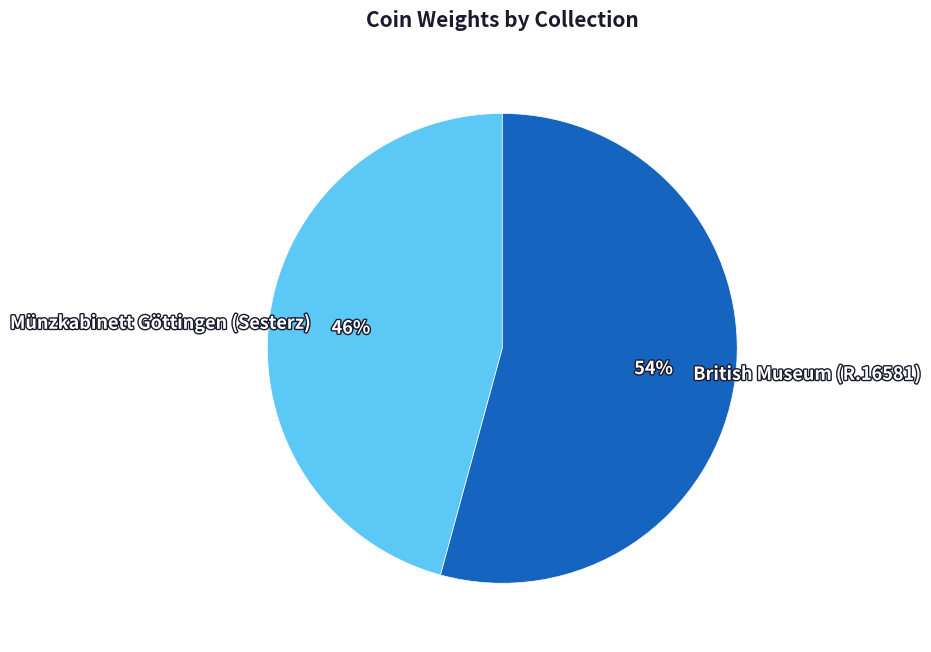

Count the number of slices in the pie.

2